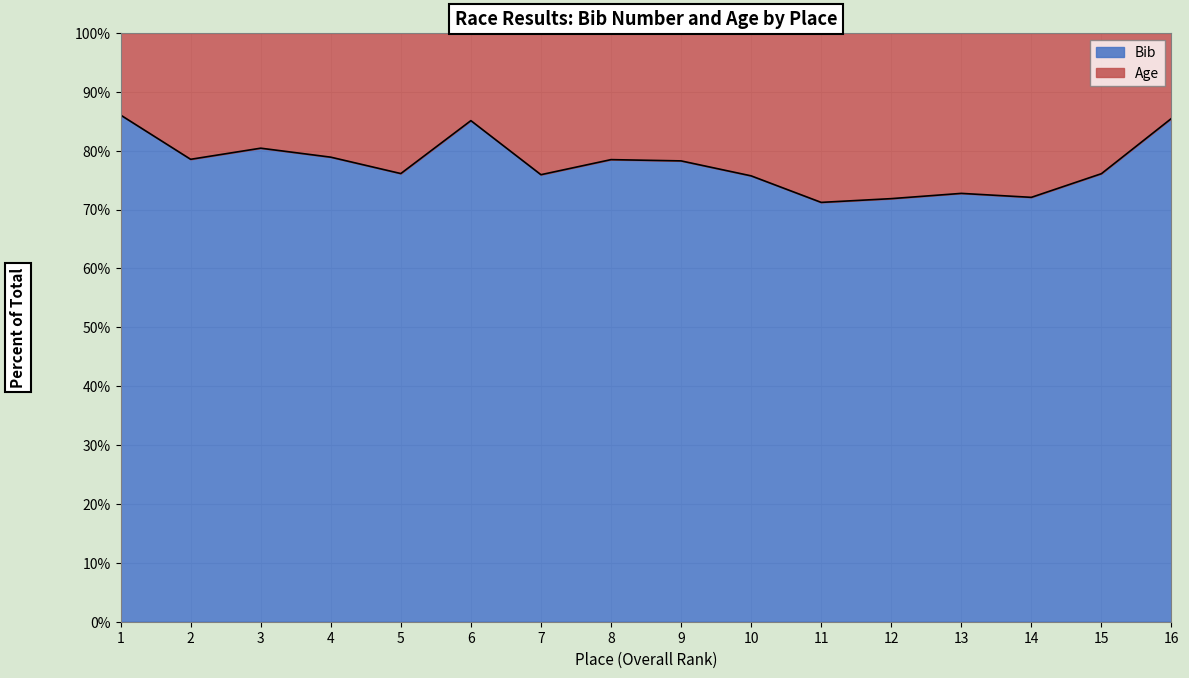

True or false: the data has more than 1 interior local peaks.

True